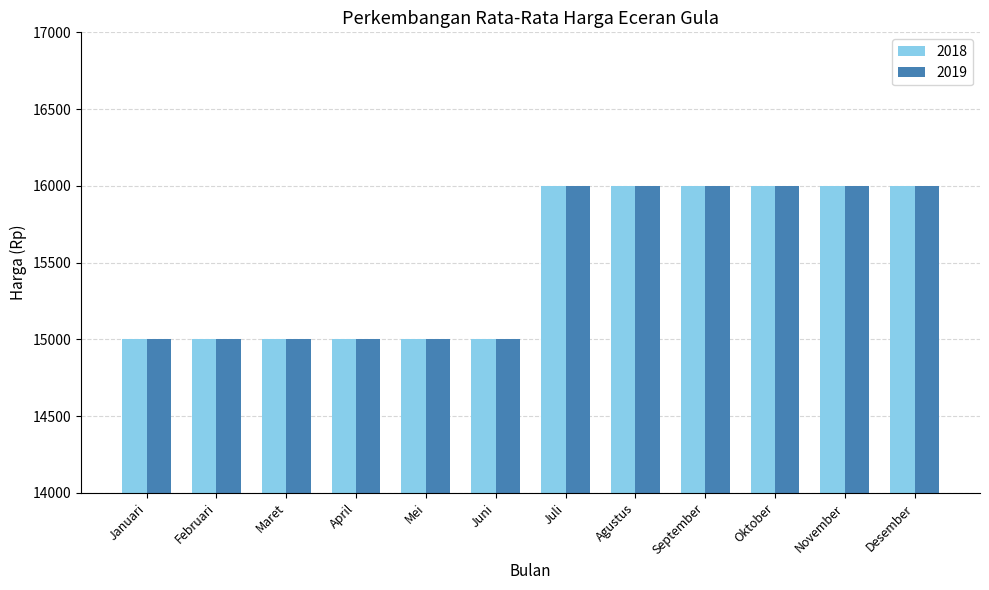

How many 2018 values are between 15000 and 16000?

12